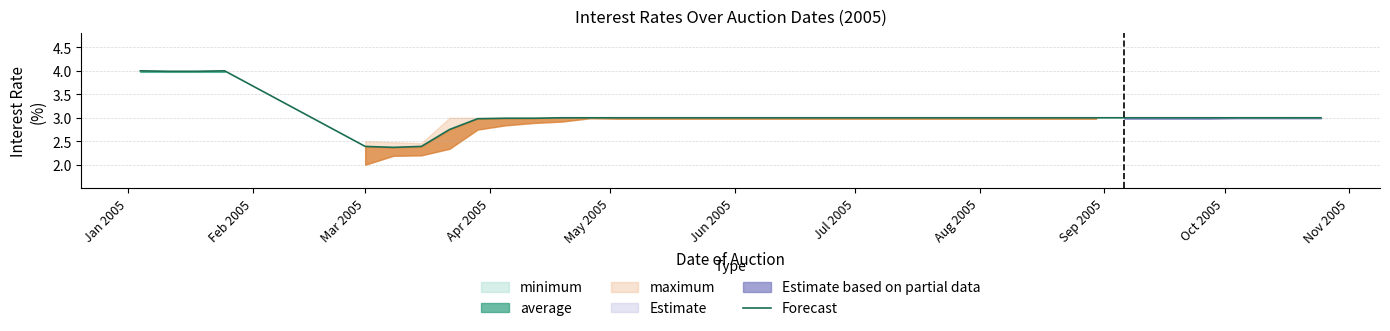

At which category does the chart reach its peak across all series?

Jan 2005